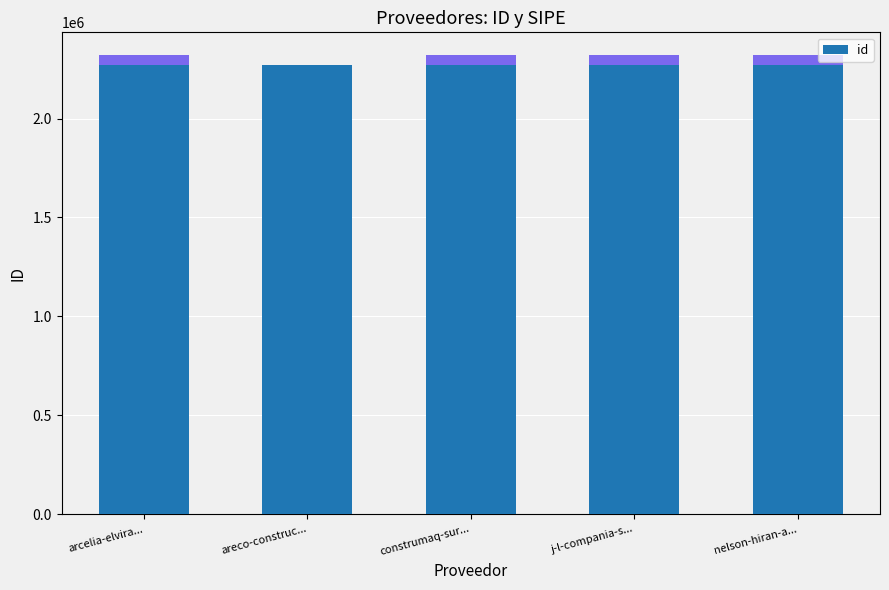

What is the sum of all id values?

11350770